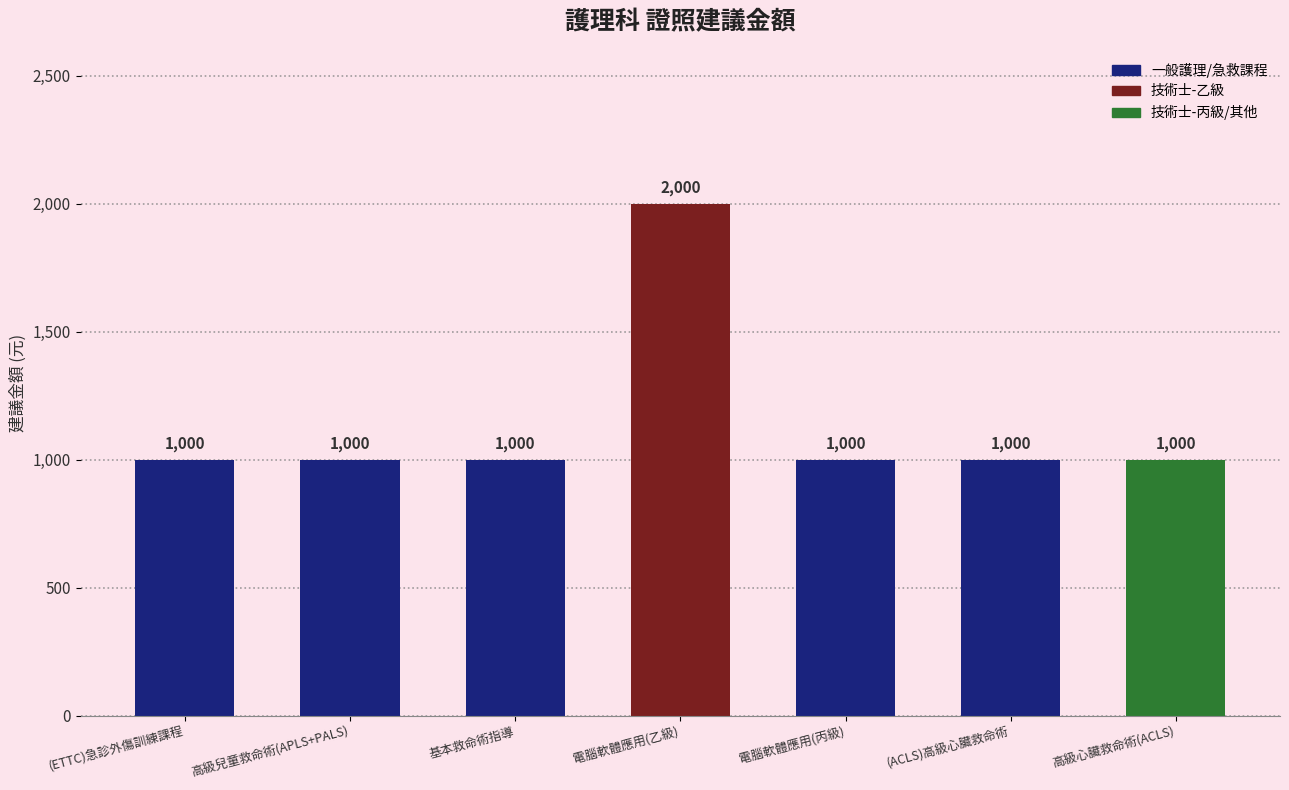

How many categories are shown in the chart?

7